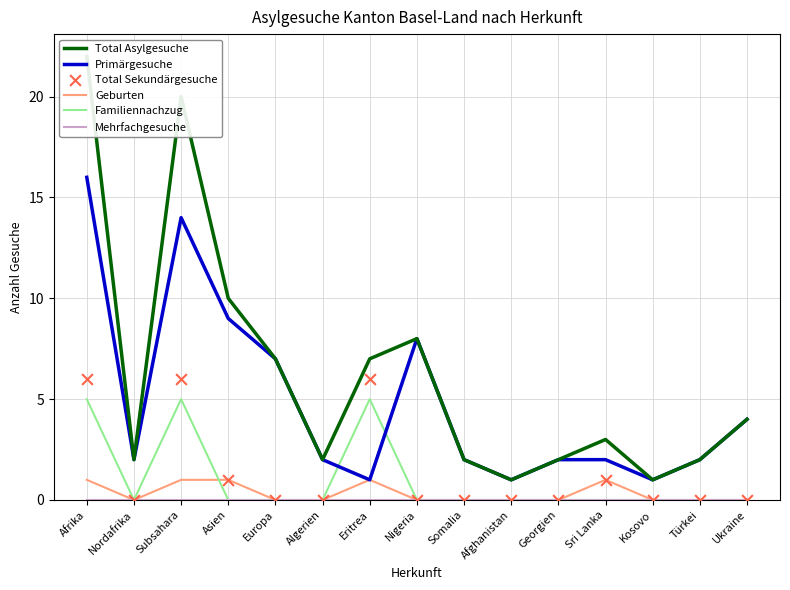

What are all the series names shown in the legend?

Total Asylgesuche, Primärgesuche, Geburten, Familiennachzug, Mehrfachgesuche, Total Sekundärgesuche